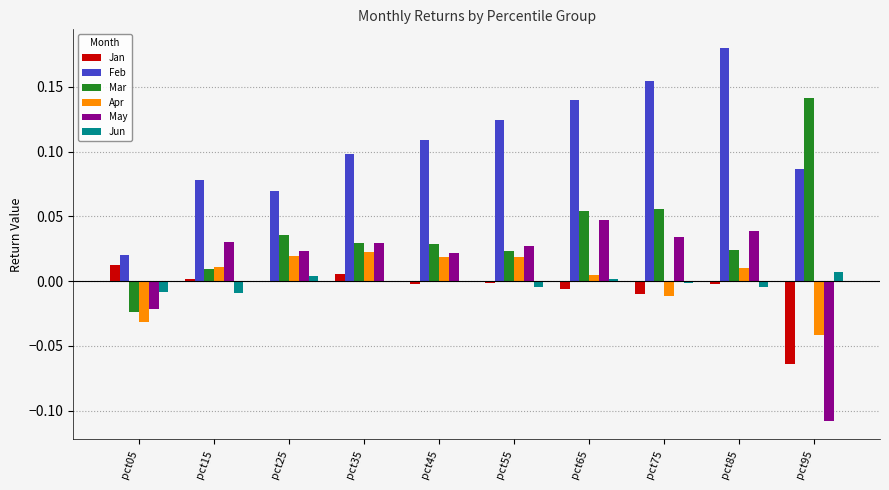

What is the sum of all Feb values?

1.1